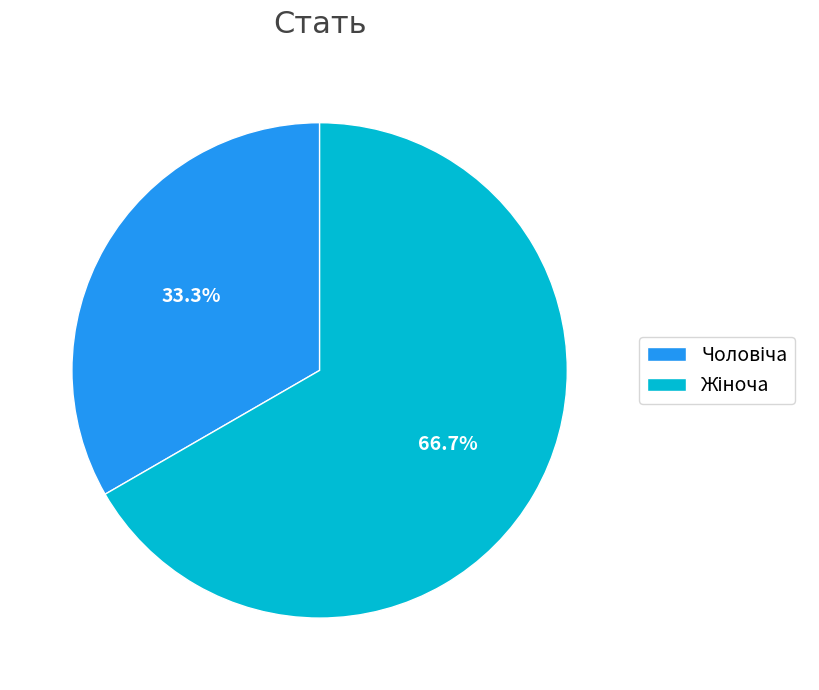

Is there a majority slice in this chart?

Yes